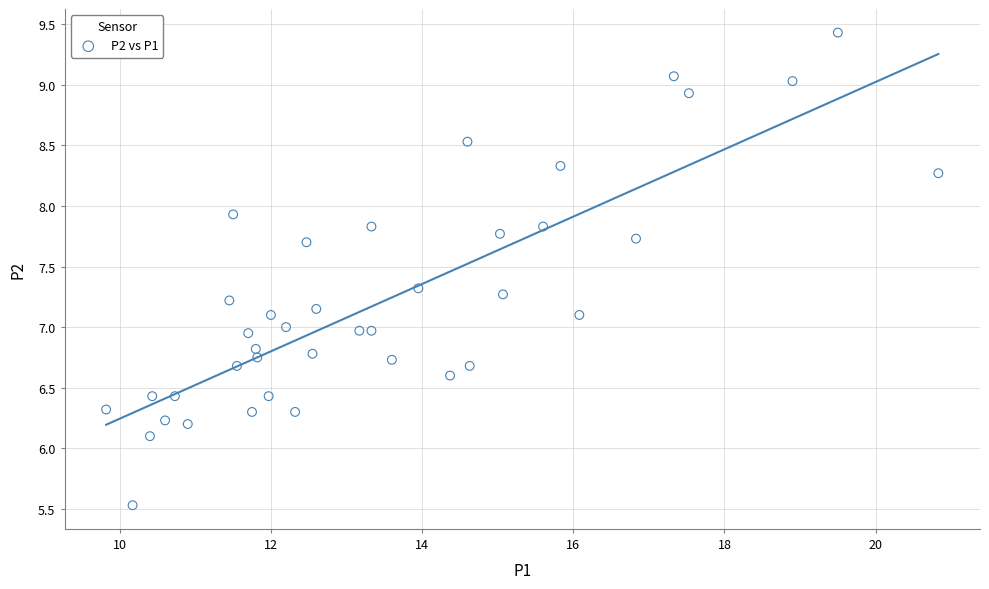

What is the range of X values (max minus min)?

11.0